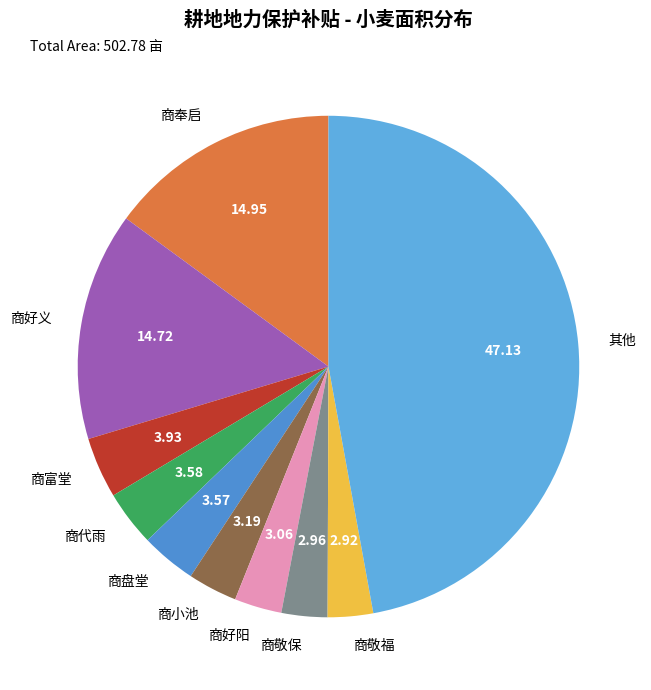

Which category has the biggest portion of the pie?

其他